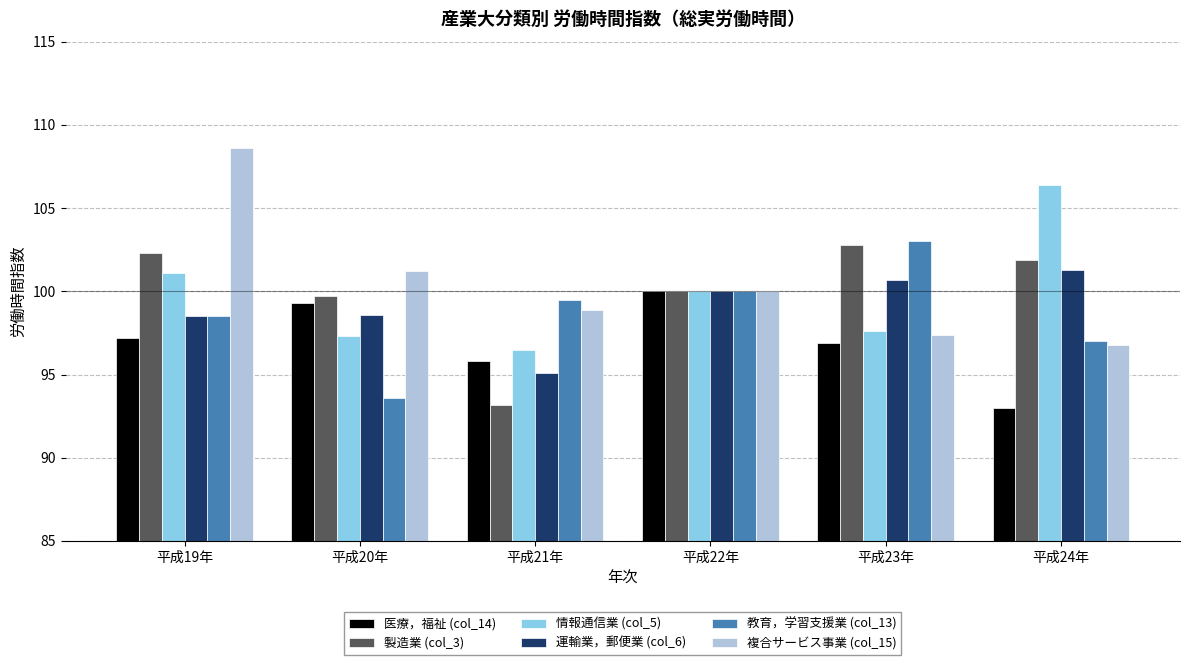

Which series has the largest range (max minus min)?

複合サービス事業 (col_15)